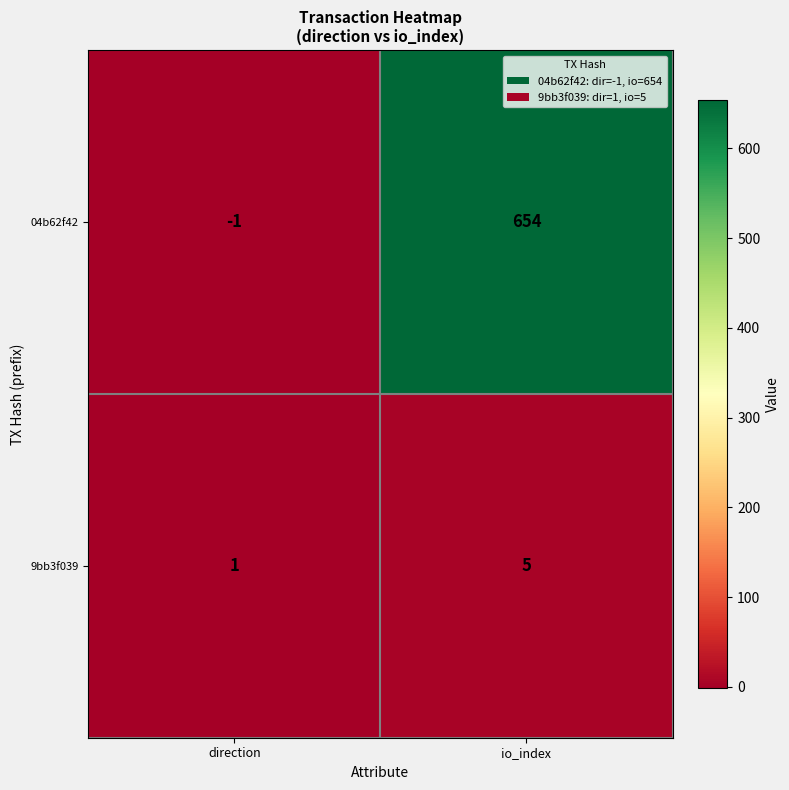

Read the 04b62f42 value at io_index.

654